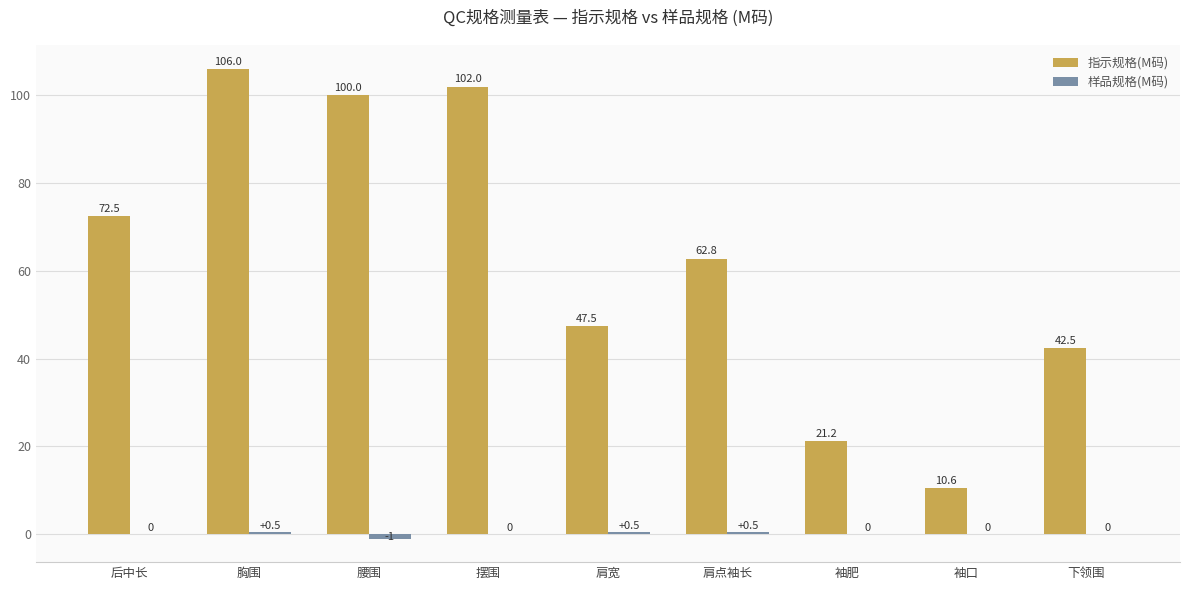

Is it true that 指示规格(M码) equals 189.7 at 胸围?

False